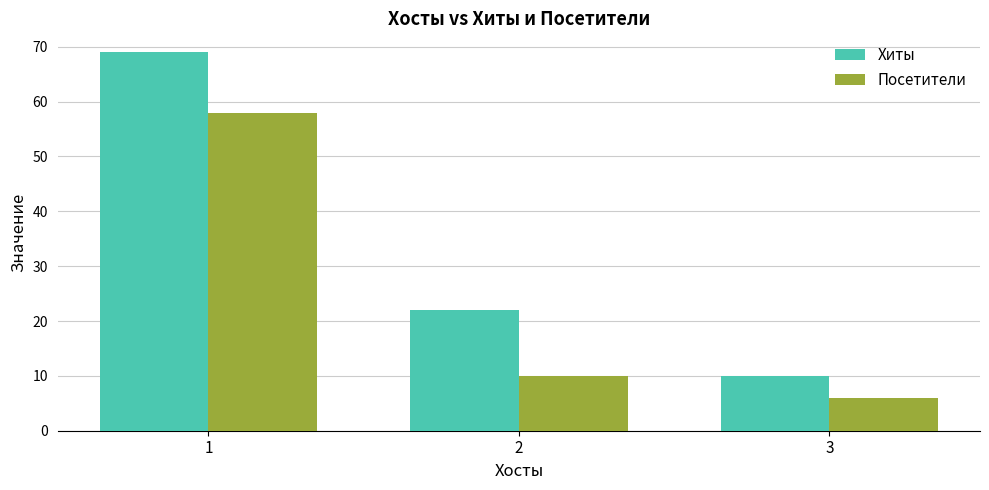

At which label is Хиты closest to 39?

2